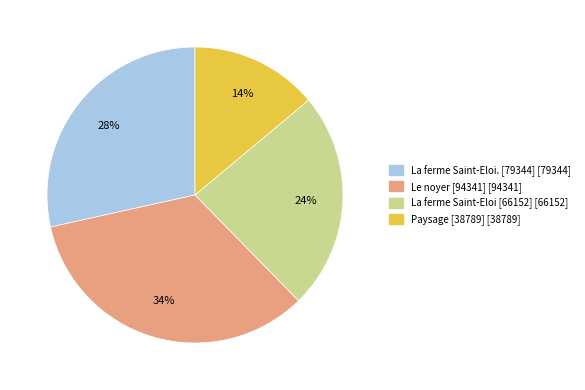

To the nearest percent, what percentage of the pie is La ferme Saint-Eloi. [79344]?

28%